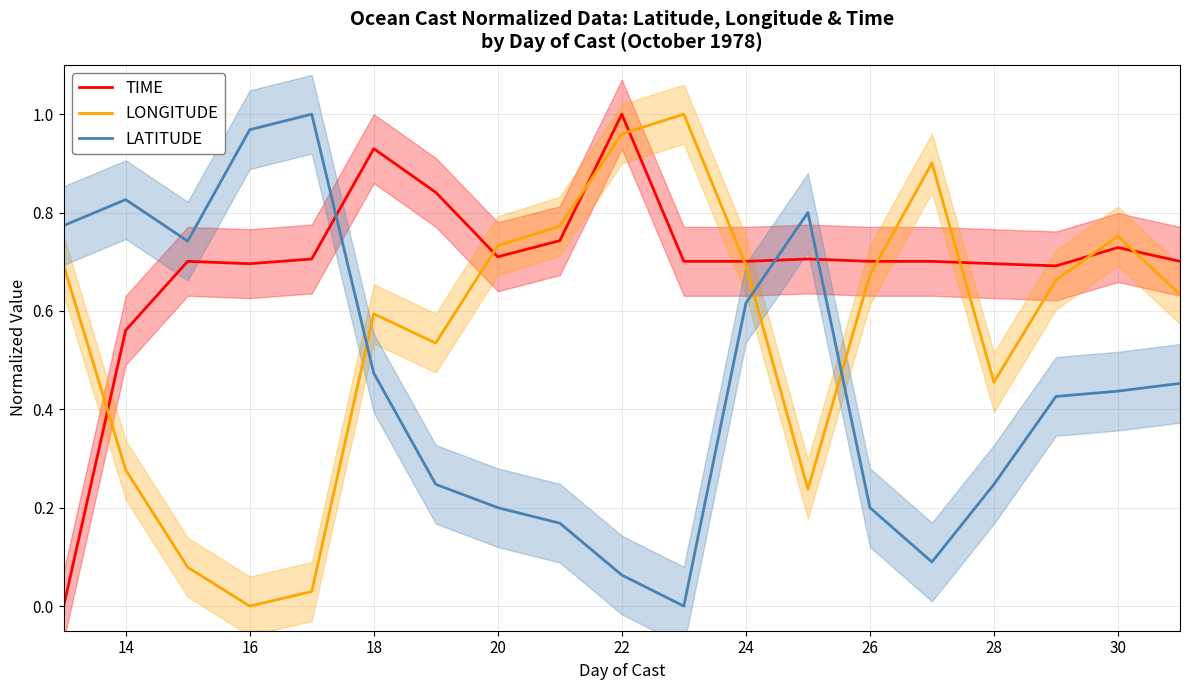

What is the value of the LATITUDE point at the 18th from the left?

0.4